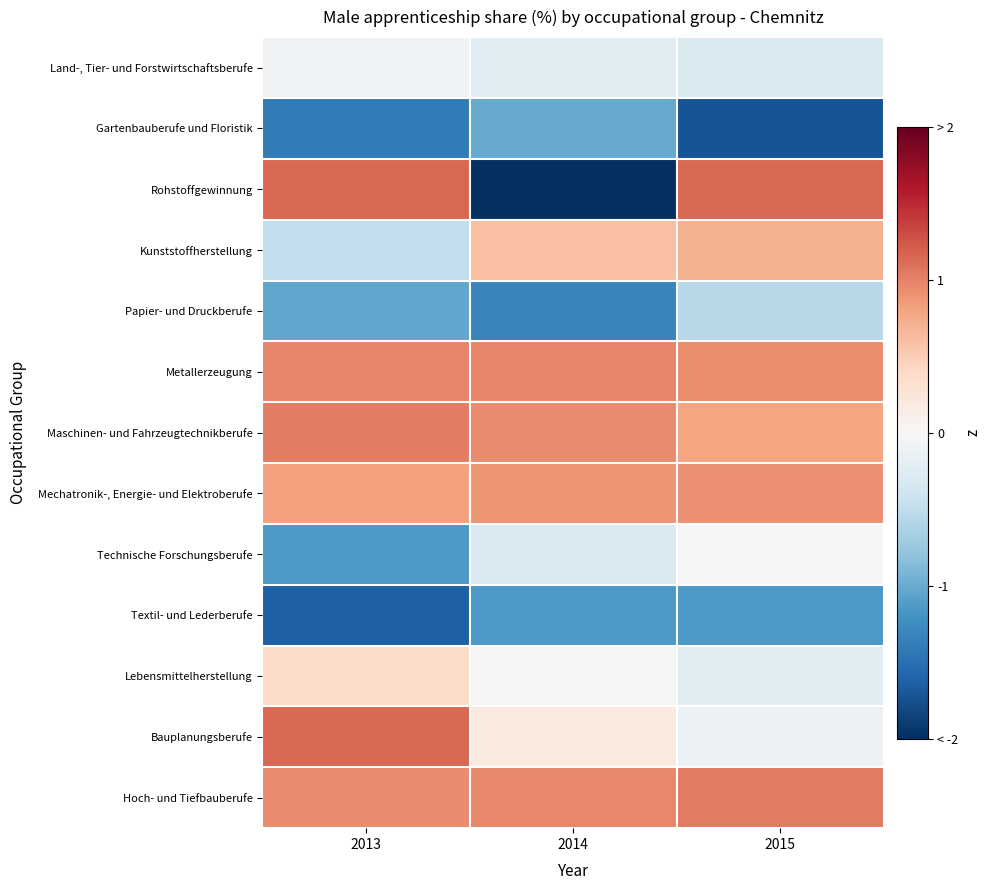

At which category does the chart reach its minimum across all series?

2014